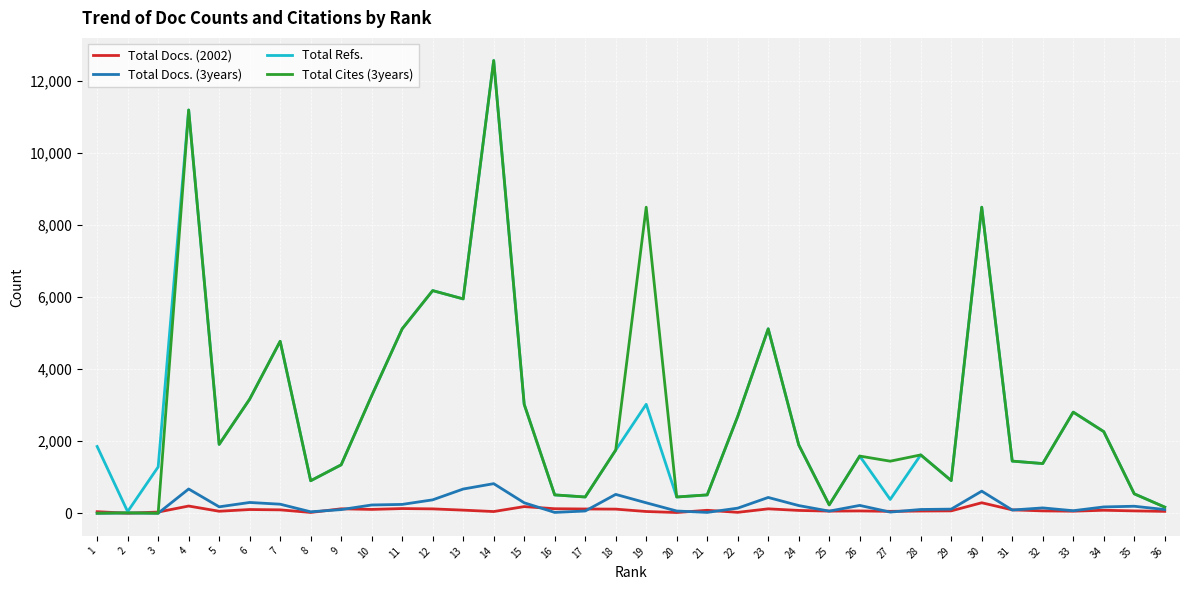

At which category is the sum across all series the highest?

14